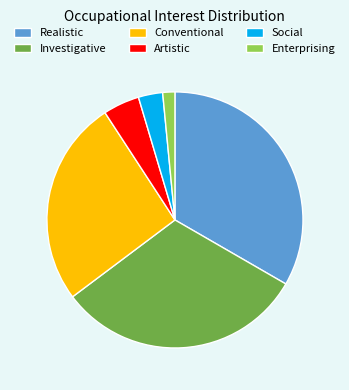

How many segments does this pie chart have?

6